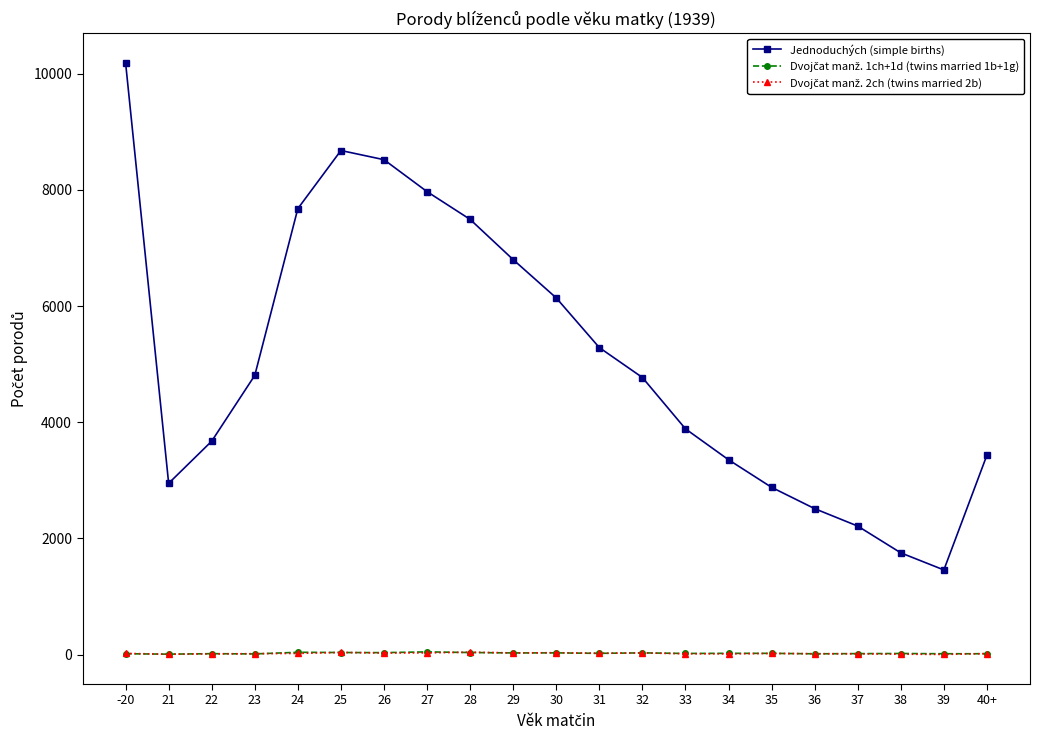

Which series has the largest range (max minus min)?

Jednoduchých (simple births)